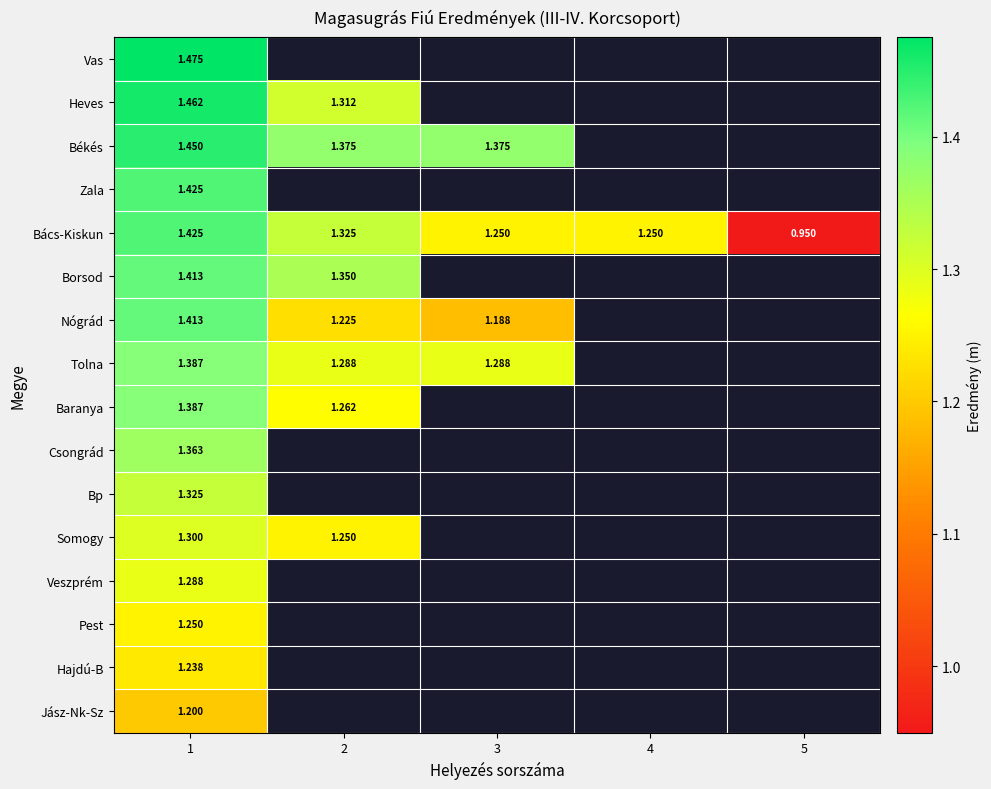

True or false: Jász-Nk-Sz has a value of 1.2 at 1.

True